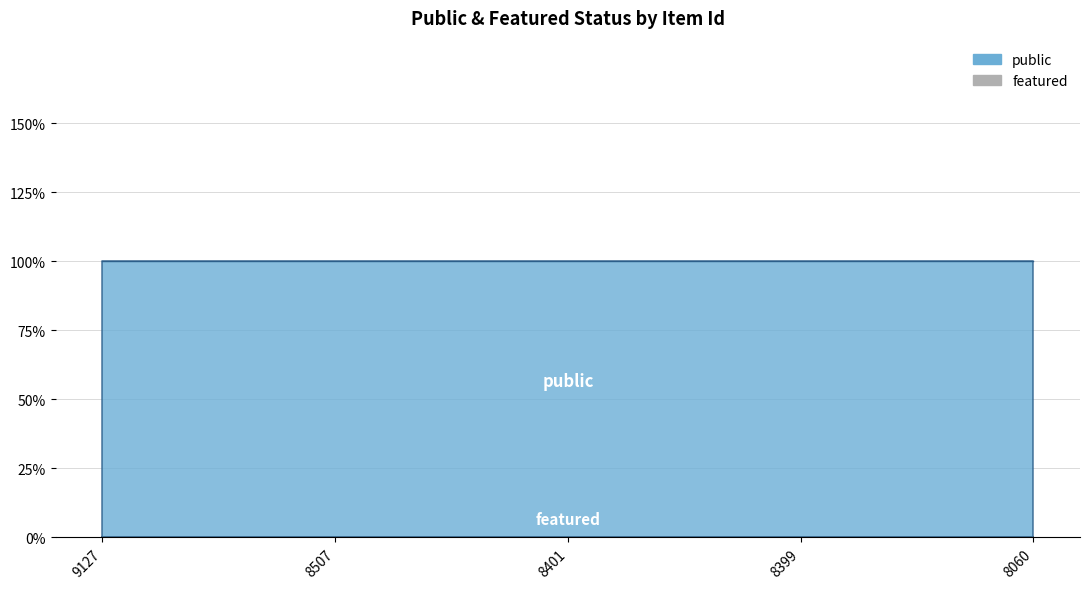

At which label is featured closest to 0?

9127